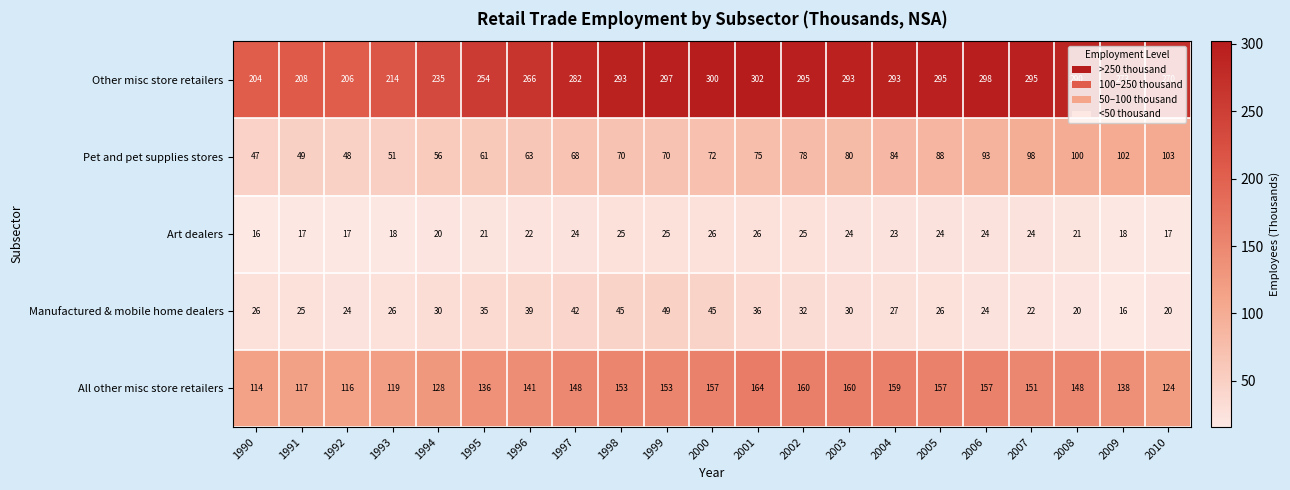

What is the average value of the Manufactured & mobile home dealers series?

30